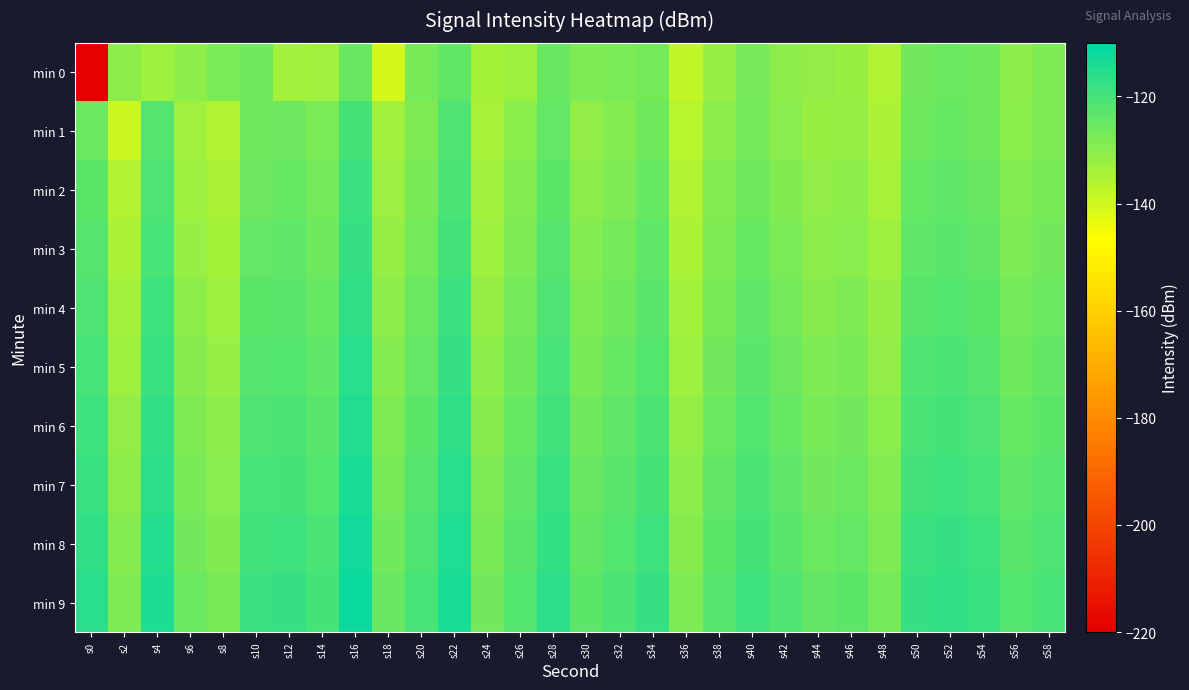

Reading right to left, list all the values displayed in this chart.

min 0: s58=-128.0	s56=-130.3	s54=-125.9	s52=-125.3	s50=-126.3	s48=-135.1	s46=-132.1	s44=-131.2	s42=-130.4	s40=-127.0	s38=-131.6	s36=-137.7	s34=-126.9	s32=-127.7	s30=-128.2	s28=-125.2	s26=-132.4	s24=-133.7	s22=-124.1	s20=-127.2	s18=-140.7	s16=-125.2	s14=-133.1	s12=-133.5	s10=-126.1	s8=-127.7	s6=-130.6	s4=-133.0	s2=-130.2	s0=-220.5
min 1: s58=-128.2	s56=-129.9	s54=-126.2	s52=-125.0	s50=-125.8	s48=-134.9	s46=-131.5	s44=-132.1	s42=-129.7	s40=-126.9	s38=-130.1	s36=-136.5	s34=-126.0	s32=-128.8	s30=-131.0	s28=-124.6	s26=-129.9	s24=-134.2	s22=-121.5	s20=-128.4	s18=-133.4	s16=-119.9	s14=-127.8	s12=-125.7	s10=-126.3	s8=-135.7	s6=-133.2	s4=-122.1	s2=-139.3	s0=-125.3
min 2: s58=-127.3	s56=-128.9	s54=-125.1	s52=-123.9	s50=-124.7	s48=-133.9	s46=-130.6	s44=-131.2	s42=-128.7	s40=-125.9	s38=-129.2	s36=-135.5	s34=-124.9	s32=-127.9	s30=-130.1	s28=-123.5	s26=-128.9	s24=-133.5	s22=-120.7	s20=-127.5	s18=-132.2	s16=-118.8	s14=-126.9	s12=-124.9	s10=-125.7	s8=-134.6	s6=-132.5	s4=-121.2	s2=-135.7	s0=-123.5
min 3: s58=-126.5	s56=-127.9	s54=-124.2	s52=-122.9	s50=-123.8	s48=-132.9	s46=-129.6	s44=-130.3	s42=-127.8	s40=-124.9	s38=-128.3	s36=-134.6	s34=-123.9	s32=-126.9	s30=-129.2	s28=-122.5	s26=-127.9	s24=-132.6	s22=-119.8	s20=-126.6	s18=-131.3	s16=-117.9	s14=-125.9	s12=-123.9	s10=-124.6	s8=-133.7	s6=-131.6	s4=-120.3	s2=-134.6	s0=-122.3
min 4: s58=-125.3	s56=-126.9	s54=-123.2	s52=-121.9	s50=-122.7	s48=-131.9	s46=-128.5	s44=-129.3	s42=-126.7	s40=-123.9	s38=-127.3	s36=-133.5	s34=-122.9	s32=-125.9	s30=-128.2	s28=-121.3	s26=-126.9	s24=-131.5	s22=-118.7	s20=-125.5	s18=-130.2	s16=-116.8	s14=-124.9	s12=-122.9	s10=-123.5	s8=-132.6	s6=-130.5	s4=-119.2	s2=-133.5	s0=-121.2
min 5: s58=-124.3	s56=-125.9	s54=-122.2	s52=-120.9	s50=-121.7	s48=-130.9	s46=-127.5	s44=-128.3	s42=-125.7	s40=-122.9	s38=-126.3	s36=-132.5	s34=-121.9	s32=-124.9	s30=-127.2	s28=-120.3	s26=-125.9	s24=-130.5	s22=-117.7	s20=-124.5	s18=-129.2	s16=-115.8	s14=-123.9	s12=-121.9	s10=-122.5	s8=-131.6	s6=-129.5	s4=-118.2	s2=-132.3	s0=-120.1
min 6: s58=-123.3	s56=-124.9	s54=-121.2	s52=-119.9	s50=-120.7	s48=-129.9	s46=-126.5	s44=-127.3	s42=-124.7	s40=-121.9	s38=-125.3	s36=-131.5	s34=-120.9	s32=-123.9	s30=-126.2	s28=-119.3	s26=-124.9	s24=-129.5	s22=-116.7	s20=-123.5	s18=-128.2	s16=-114.8	s14=-122.9	s12=-120.9	s10=-121.5	s8=-130.6	s6=-128.5	s4=-117.2	s2=-131.2	s0=-119.0
min 7: s58=-122.3	s56=-123.9	s54=-120.2	s52=-118.9	s50=-119.7	s48=-128.9	s46=-125.5	s44=-126.3	s42=-123.7	s40=-120.9	s38=-124.3	s36=-130.5	s34=-119.9	s32=-122.9	s30=-125.2	s28=-118.3	s26=-123.9	s24=-128.5	s22=-115.7	s20=-122.5	s18=-127.2	s16=-113.8	s14=-121.9	s12=-119.9	s10=-120.5	s8=-129.6	s6=-127.5	s4=-116.2	s2=-130.2	s0=-118.0
min 8: s58=-121.3	s56=-122.9	s54=-119.2	s52=-117.9	s50=-118.7	s48=-127.9	s46=-124.5	s44=-125.3	s42=-122.7	s40=-119.9	s38=-123.3	s36=-129.5	s34=-118.9	s32=-121.9	s30=-124.2	s28=-117.3	s26=-122.9	s24=-127.5	s22=-114.7	s20=-121.5	s18=-126.2	s16=-112.8	s14=-120.9	s12=-118.9	s10=-119.5	s8=-128.6	s6=-126.5	s4=-115.2	s2=-129.2	s0=-117.0
min 9: s58=-120.3	s56=-121.9	s54=-118.2	s52=-116.9	s50=-117.7	s48=-126.9	s46=-123.5	s44=-124.3	s42=-121.7	s40=-118.9	s38=-122.3	s36=-128.5	s34=-117.9	s32=-120.9	s30=-123.2	s28=-116.3	s26=-121.9	s24=-126.5	s22=-113.7	s20=-120.5	s18=-125.2	s16=-111.8	s14=-119.9	s12=-117.9	s10=-118.5	s8=-127.6	s6=-125.5	s4=-114.2	s2=-128.2	s0=-116.0